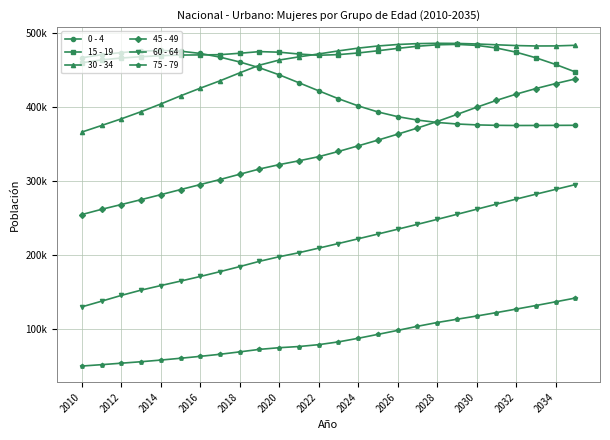

What are all the series names shown in the legend?

0 - 4, 15 - 19, 30 - 34, 45 - 49, 60 - 64, 75 - 79